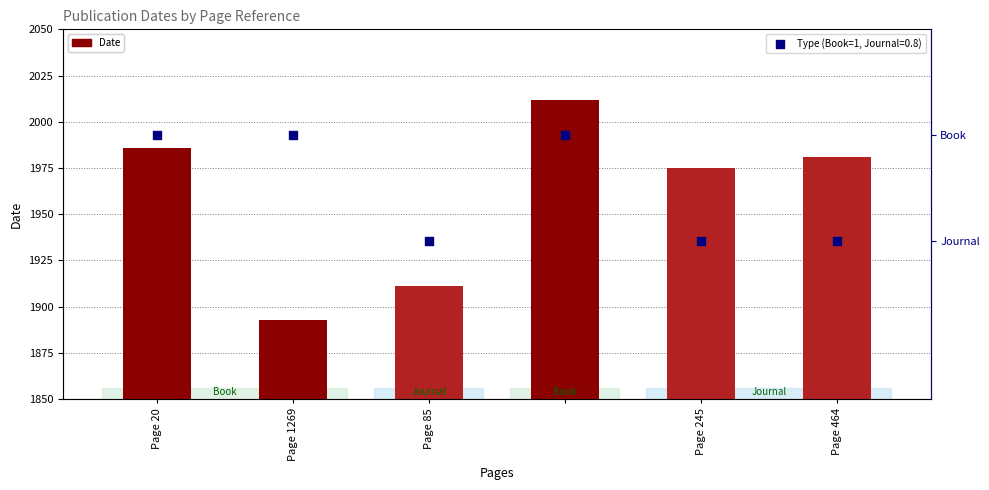

What is the difference between the Date values at Page 85 and Page 1269?

18